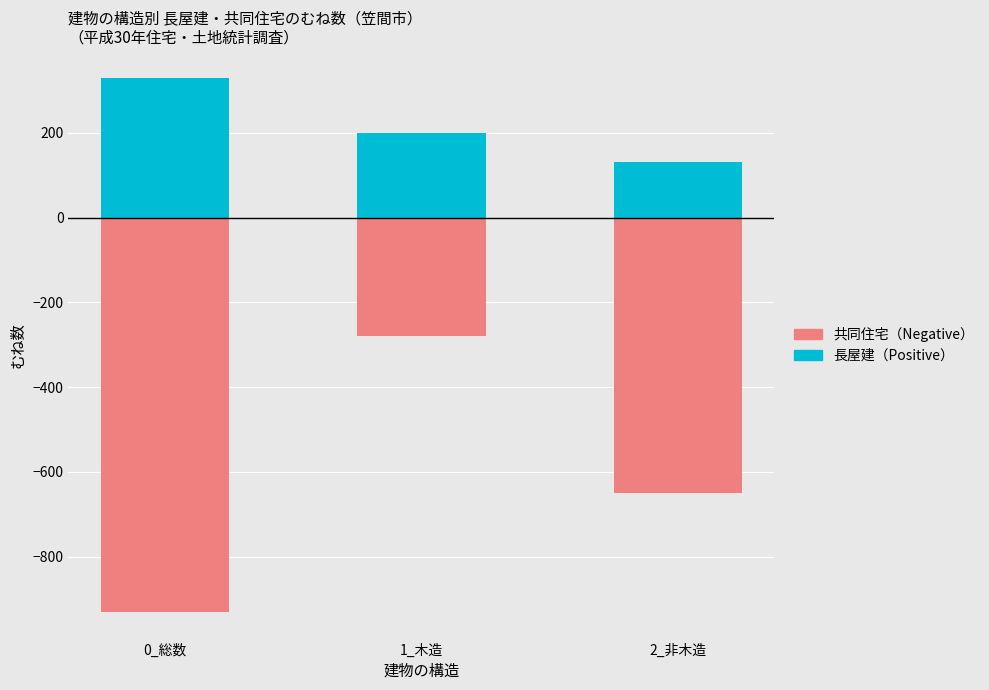

Reading left to right, transcribe all the data shown in this chart.

長屋建（Positive）: 0_総数=330	1_木造=200	2_非木造=130
共同住宅（Negative）: 0_総数=-930	1_木造=-280	2_非木造=-650